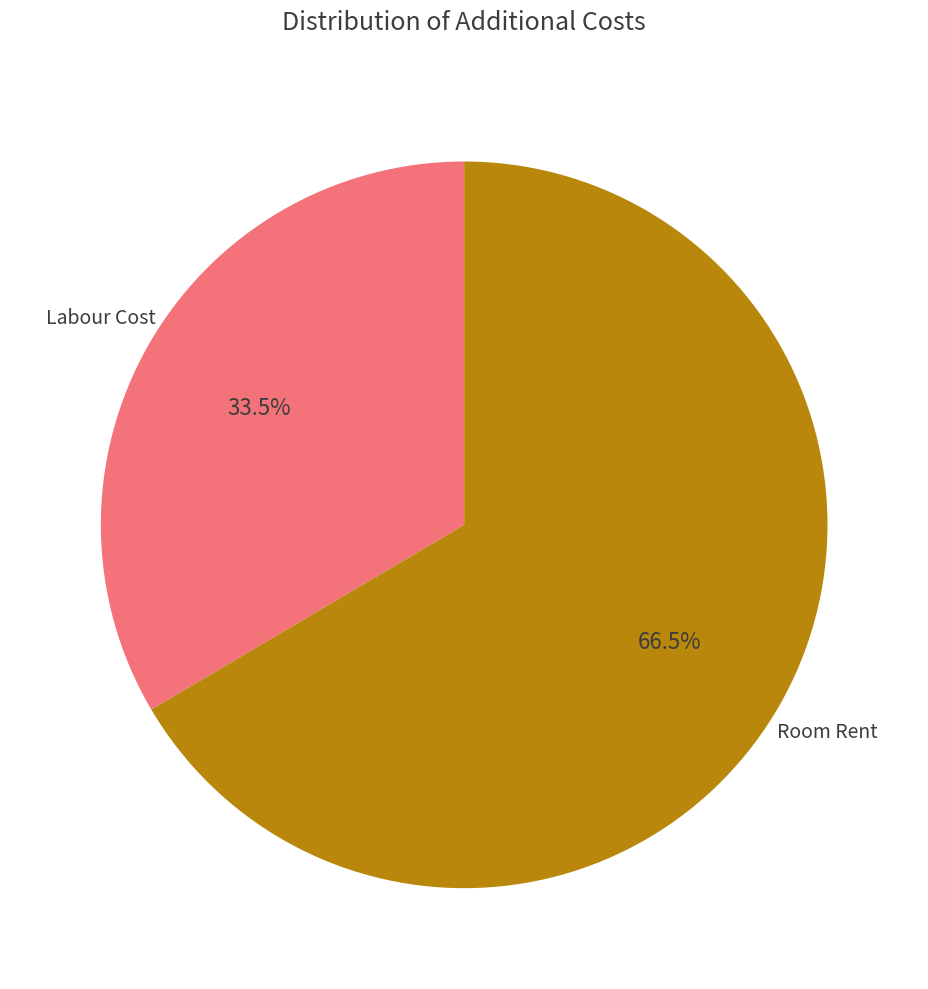

Does any single category account for the majority?

Yes